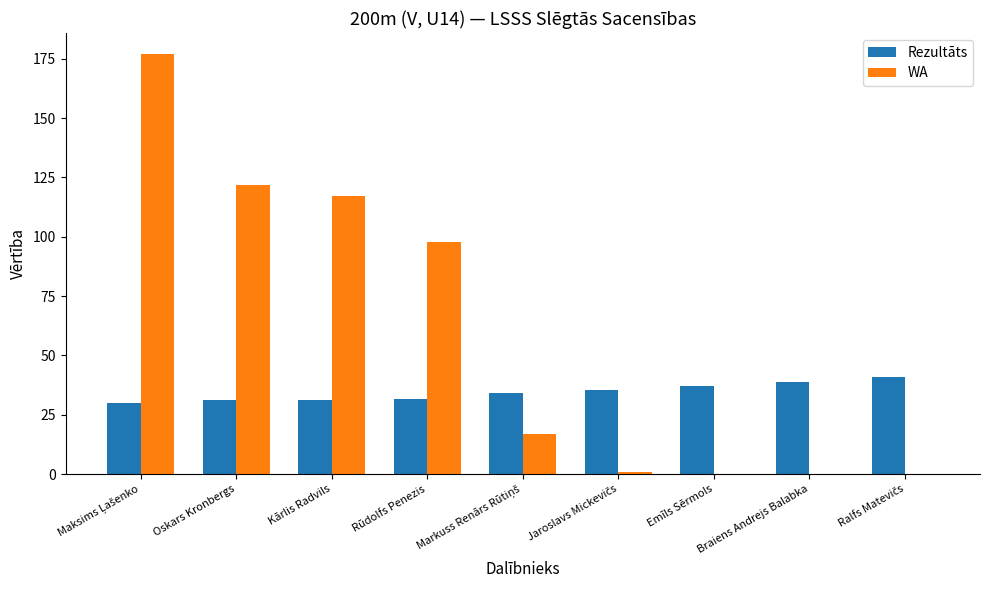

Between Oskars Kronbergs and Rūdolfs Penezis, which series saw the biggest shift?

WA